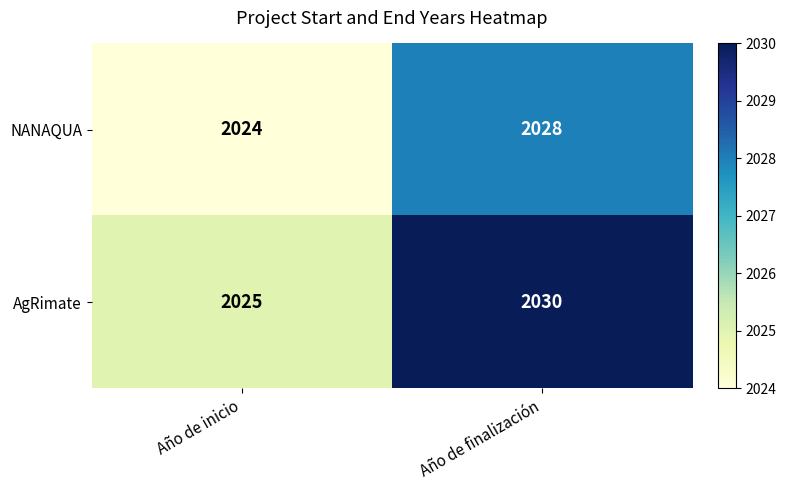

Which series has the largest total across all categories?

AgRimate